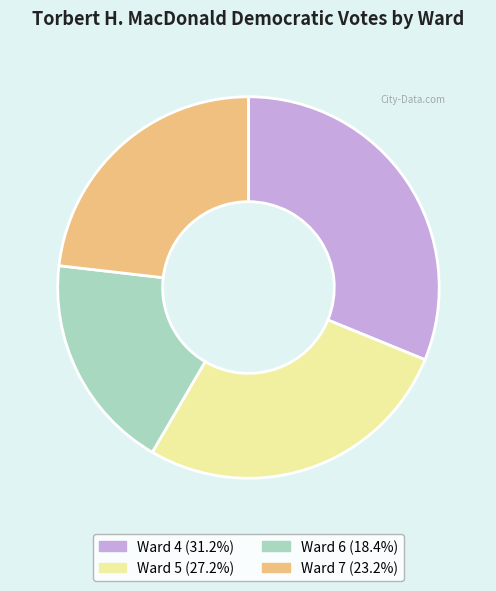

Approximately how many times larger is the value at Ward 4 compared to Ward 5?

1.1